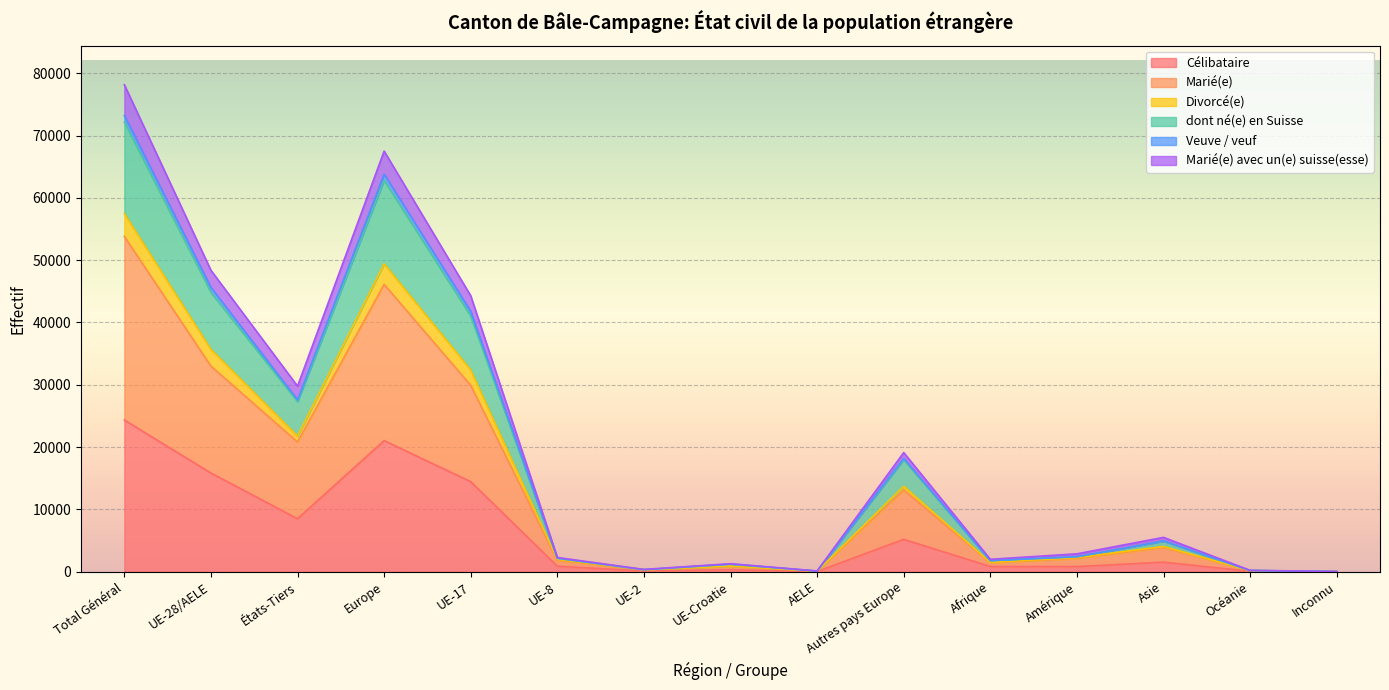

Which category has the highest value in the Célibataire series?

Total Général